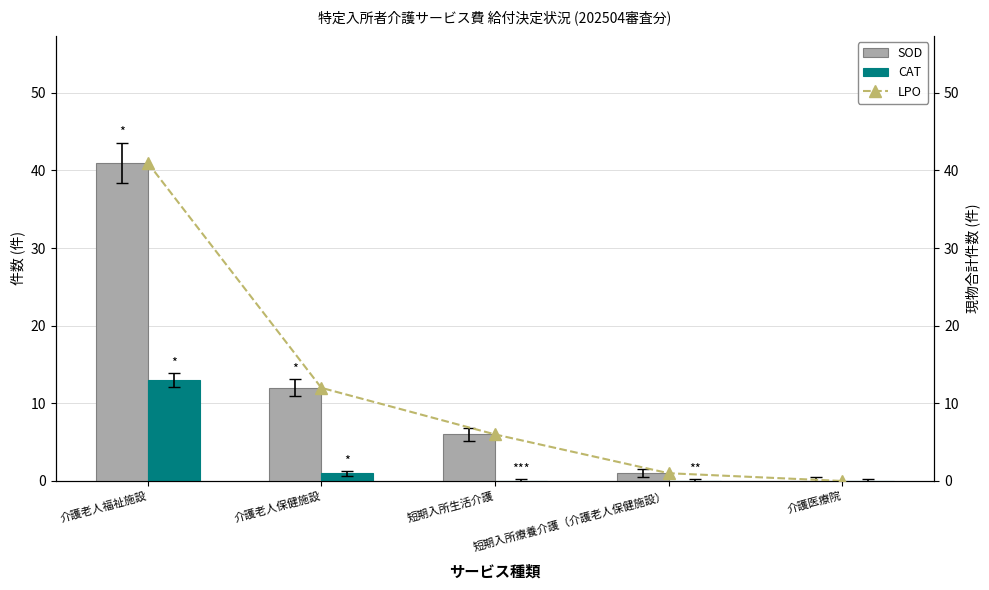

What is the value of the LPO bar at the 2nd from the left?

12